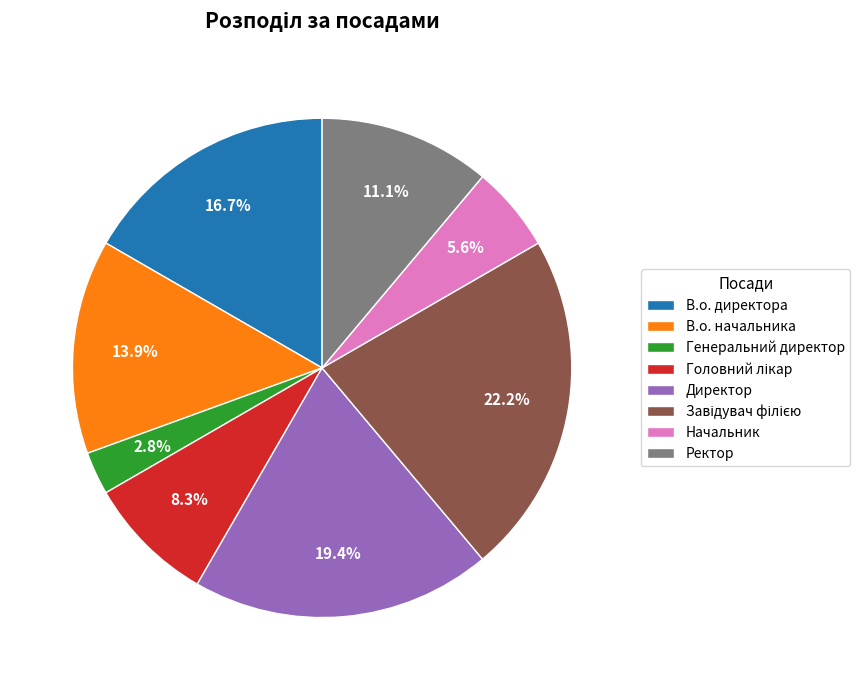

How many slices are in this pie chart?

8